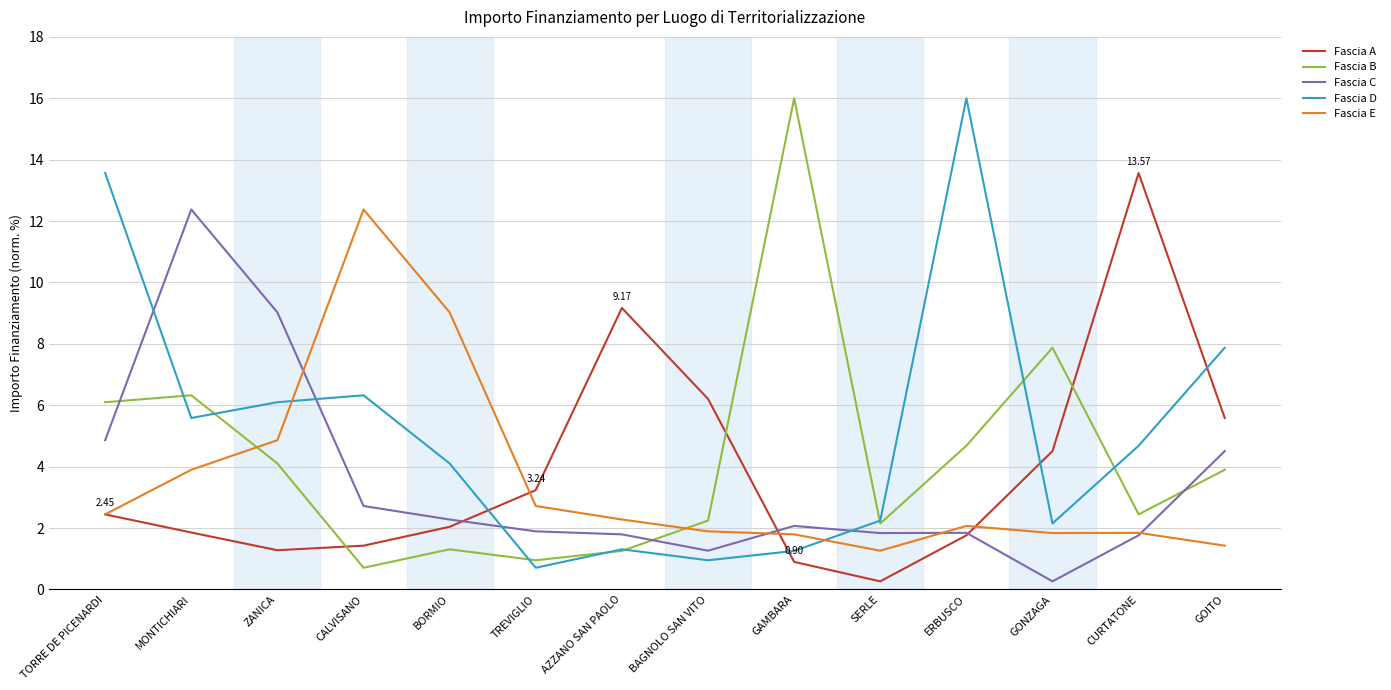

Which series has the largest total across all categories?

Fascia D